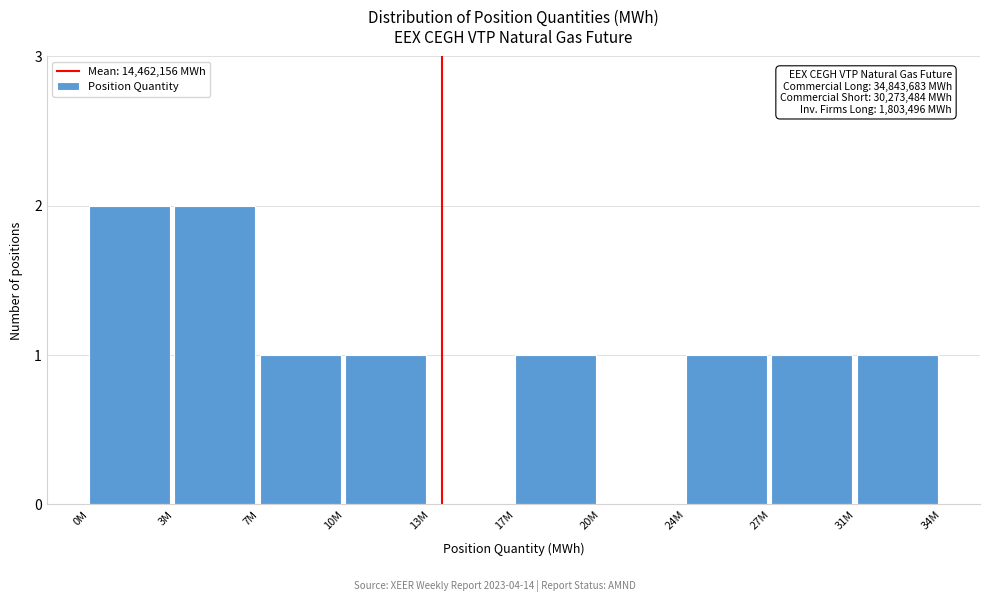

Reading left to right, extract all data points from this chart.

0M=2	3M=2	7M=1	10M=1	13M=0	17M=1	20M=0	24M=1	27M=1	31M=1